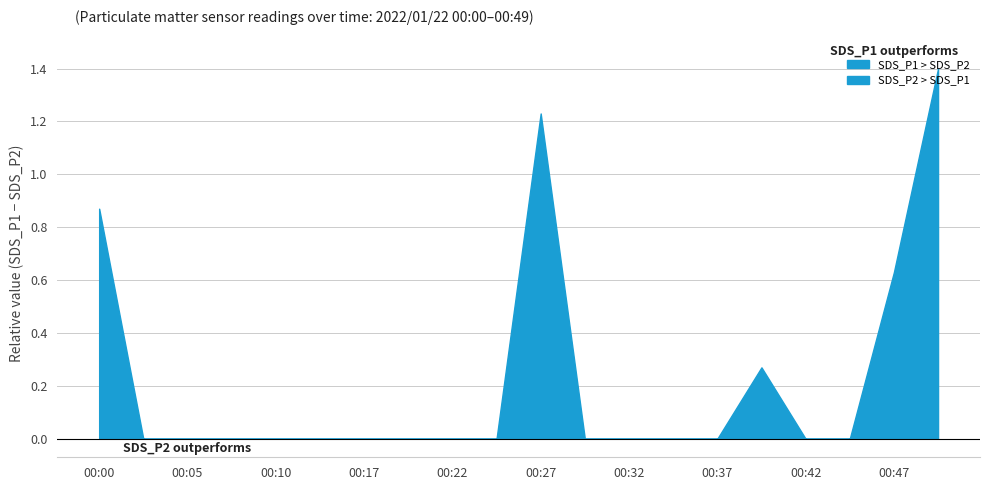

Which category has the lowest value in the SDS_P2 series?

00:05